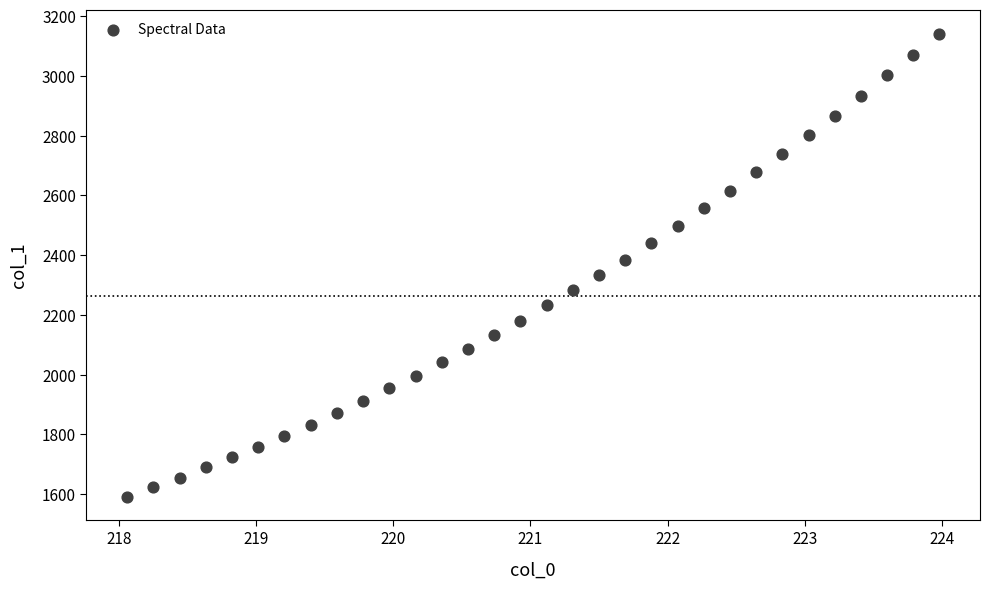

What is the range of X values (max minus min)?

5.9